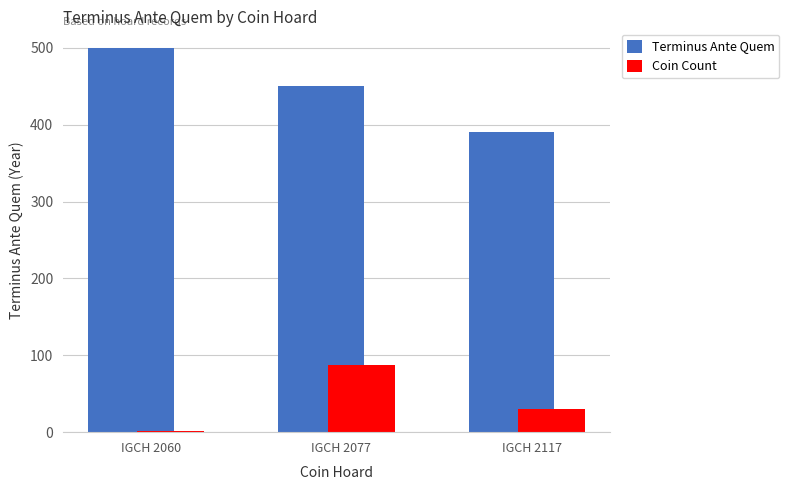

Reading left to right, list all the values displayed in this chart.

Terminus Ante Quem: 500	450	390
Coin Count: 2	88	30